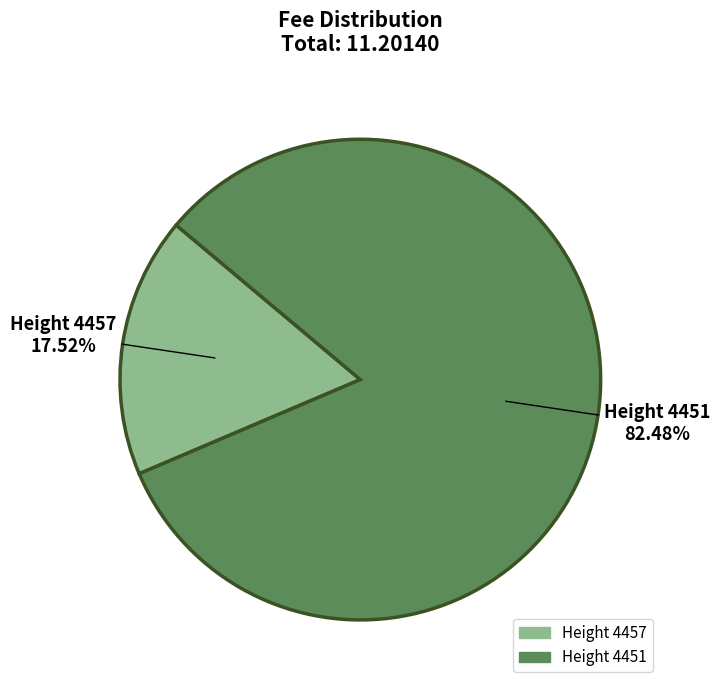

To the nearest percent, what is the average slice percentage?

50%